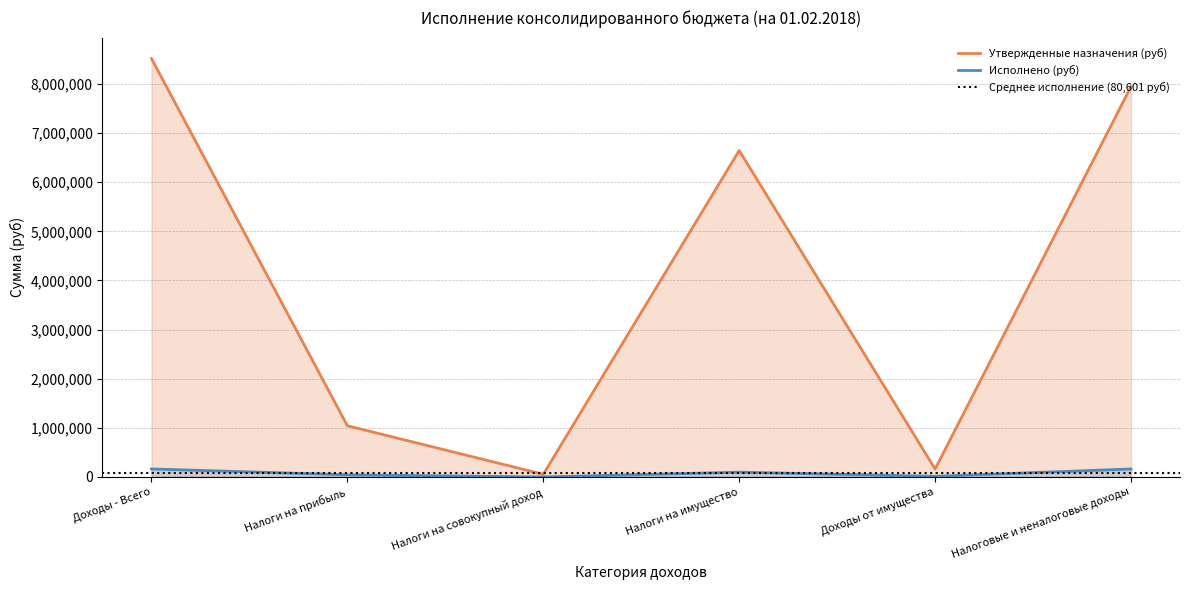

At which label does Исполнено (руб) reach its minimum?

Налоги на совокупный доход